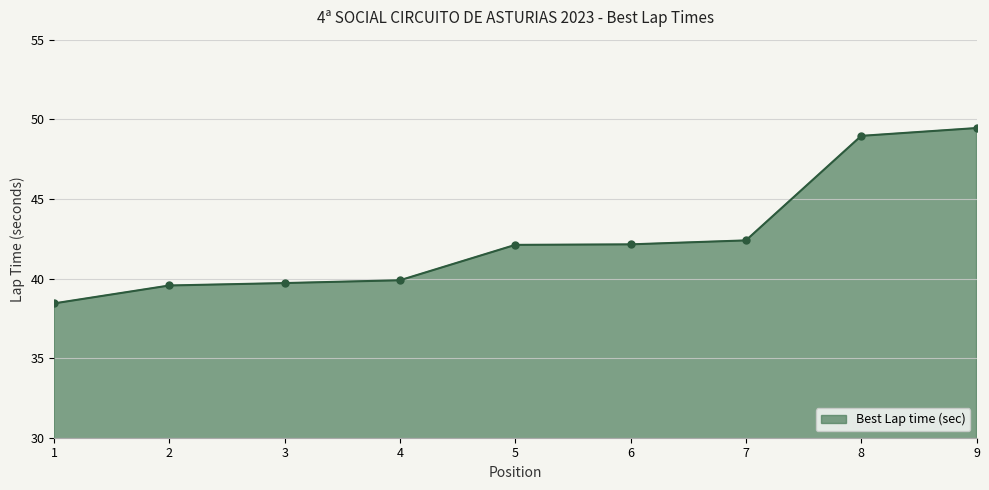

Count the number of values greater than 42.

5